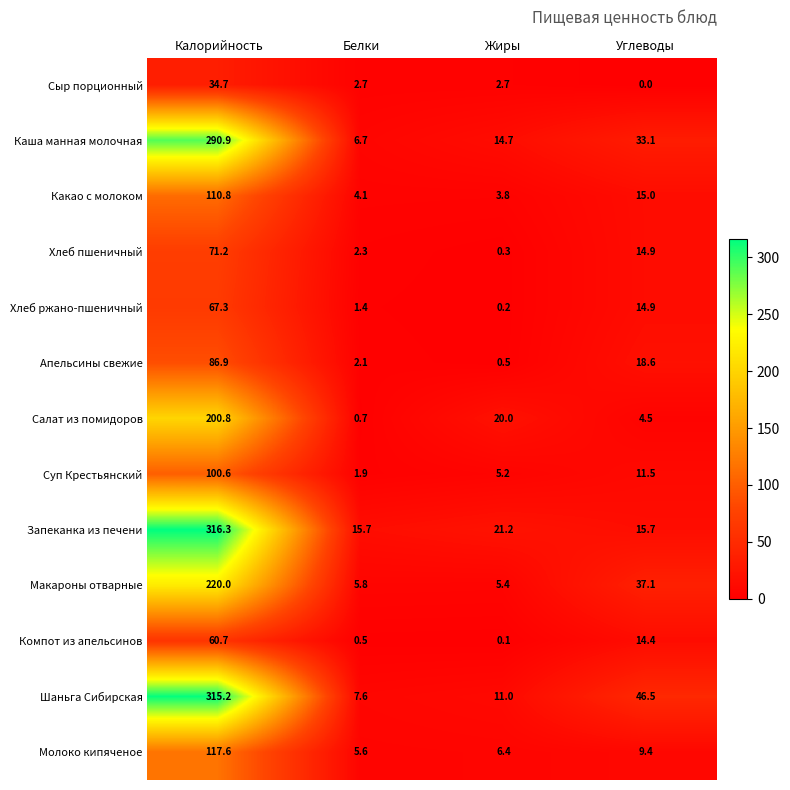

The Хлеб пшеничный series shows 2.3 at Белки. True or false?

True